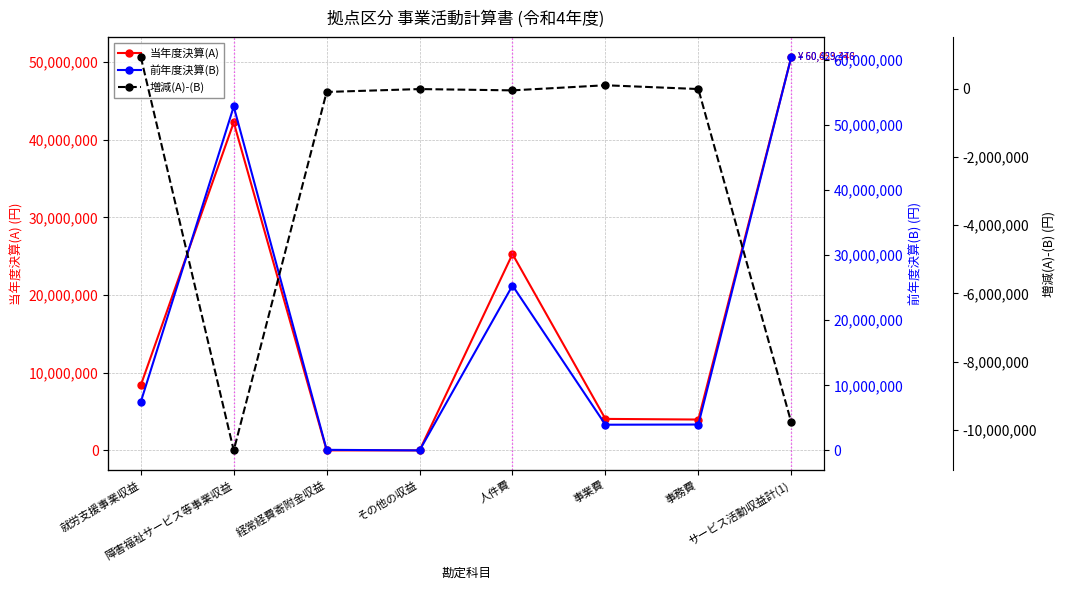

Which series has the largest total across all categories?

前年度決算(B)